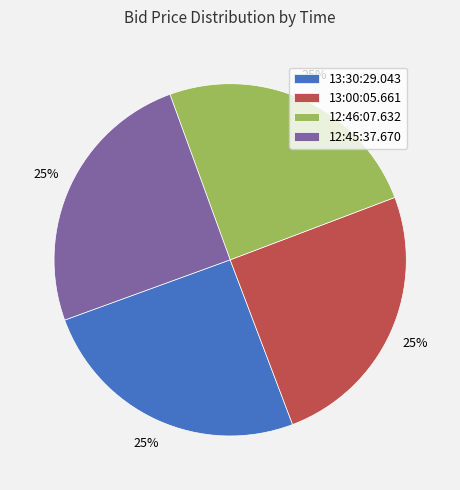

What is the ratio of the value at 12:45:37.670 to the value at 12:46:07.632?

1.0